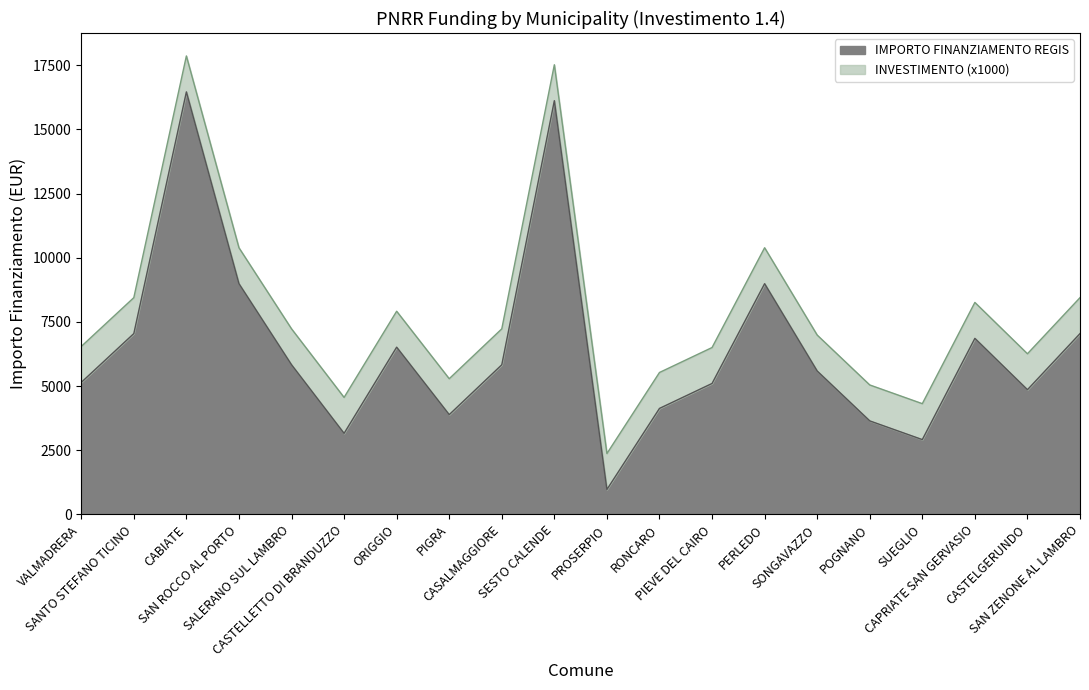

List the labels in order of value, smallest first.

PROSERPIO, SUEGLIO, CASTELLETTO DI BRANDUZZO, POGNANO, PIGRA, RONCARO, CASTELGERUNDO, PIEVE DEL CAIRO, VALMADRERA, SONGAVAZZO, CASALMAGGIORE, SALERANO SUL LAMBRO, ORIGGIO, CAPRIATE SAN GERVASIO, SANTO STEFANO TICINO, SAN ZENONE AL LAMBRO, SAN ROCCO AL PORTO, PERLEDO, SESTO CALENDE, CABIATE